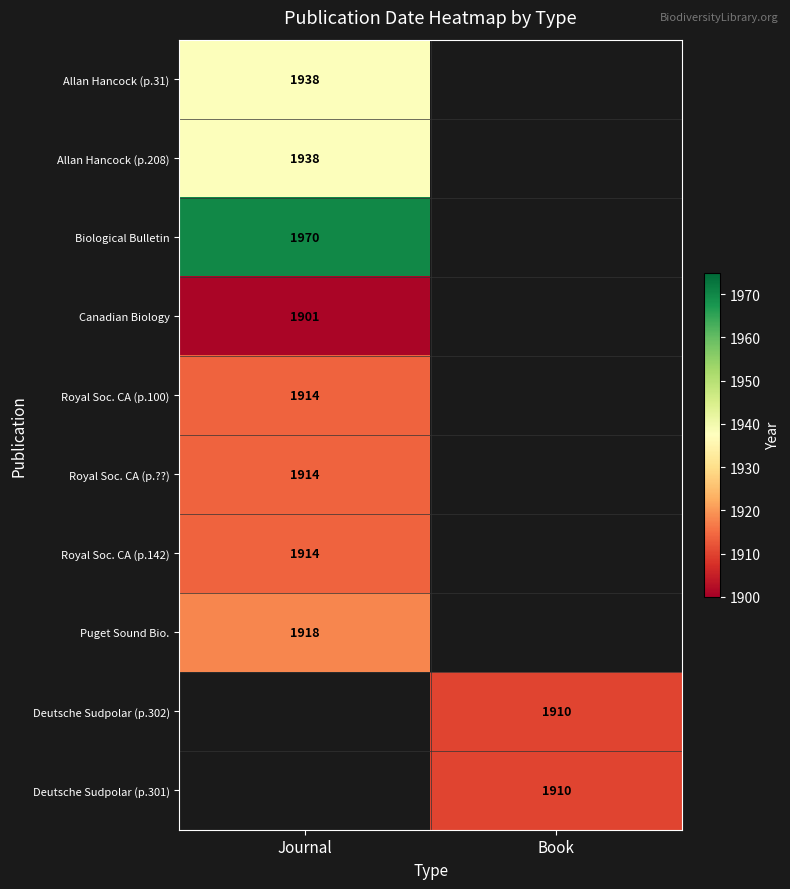

Is it true that Royal Soc. CA (p.100) equals 1914 at Journal?

True